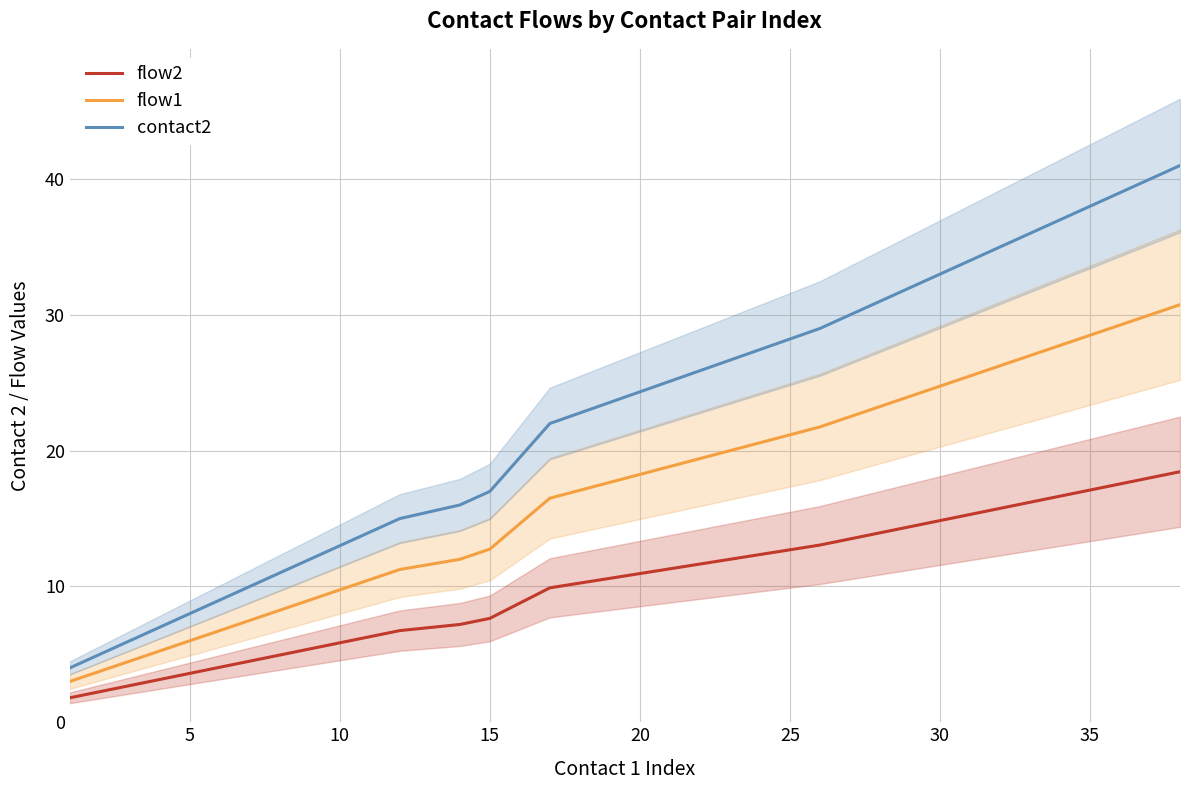

At how many categories does at least one series exceed 24?

5